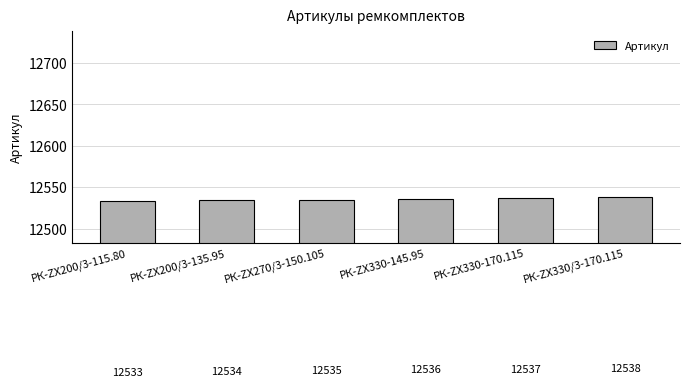

The value at РК-ZX330-145.95 is 2792. True or false?

False